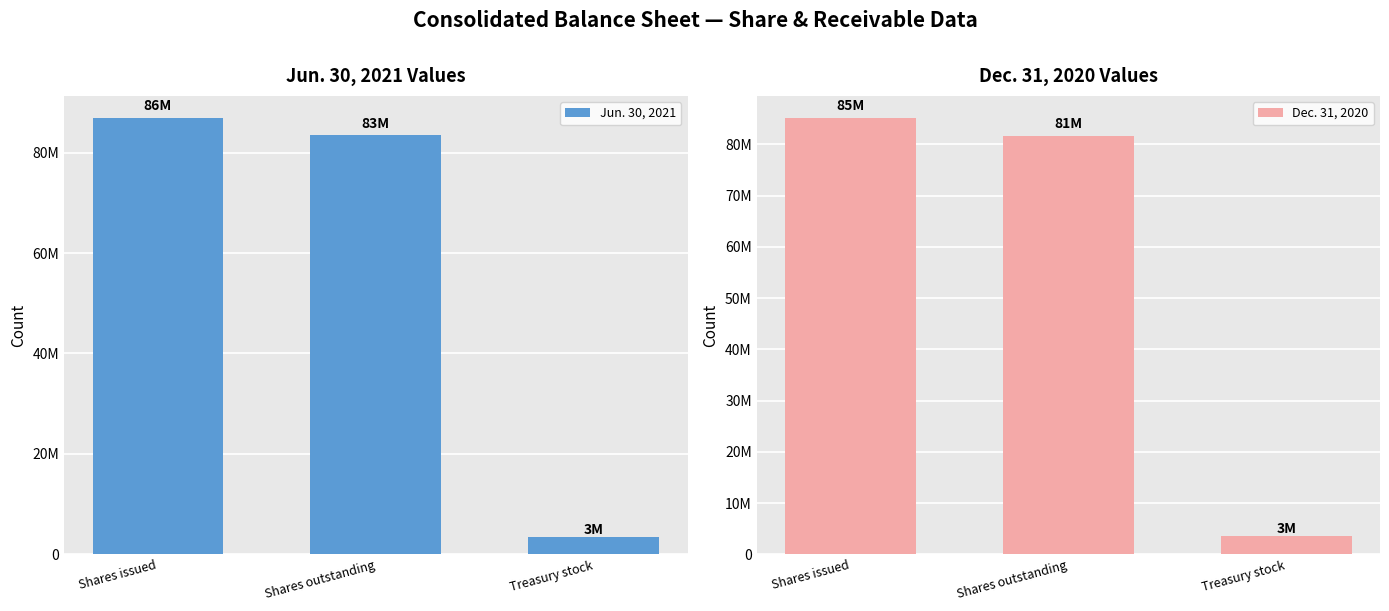

Reading left to right, what are all the values shown in this chart?

Jun. 30, 2021: 86962135	83480612	3481523
Dec. 31, 2020: 85184889	81703366	3481523